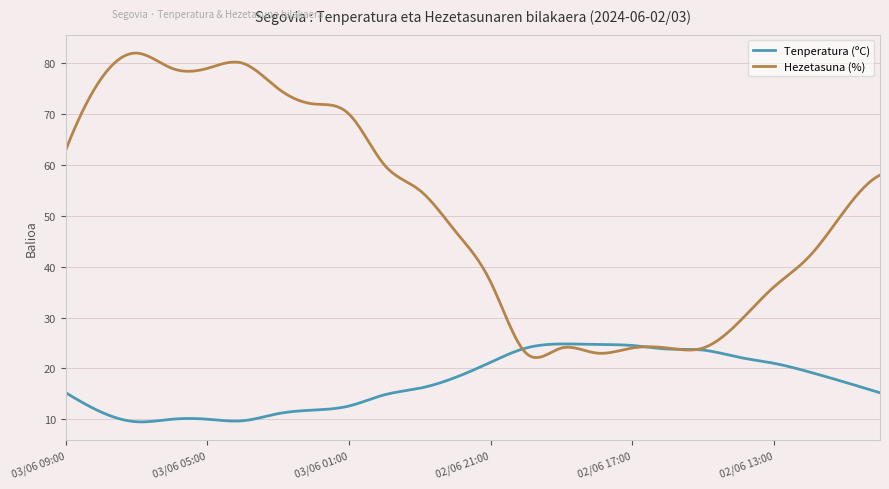

Rank the series by their average value, from highest to lowest.

Hezetasuna (%), Tenperatura (ºC)